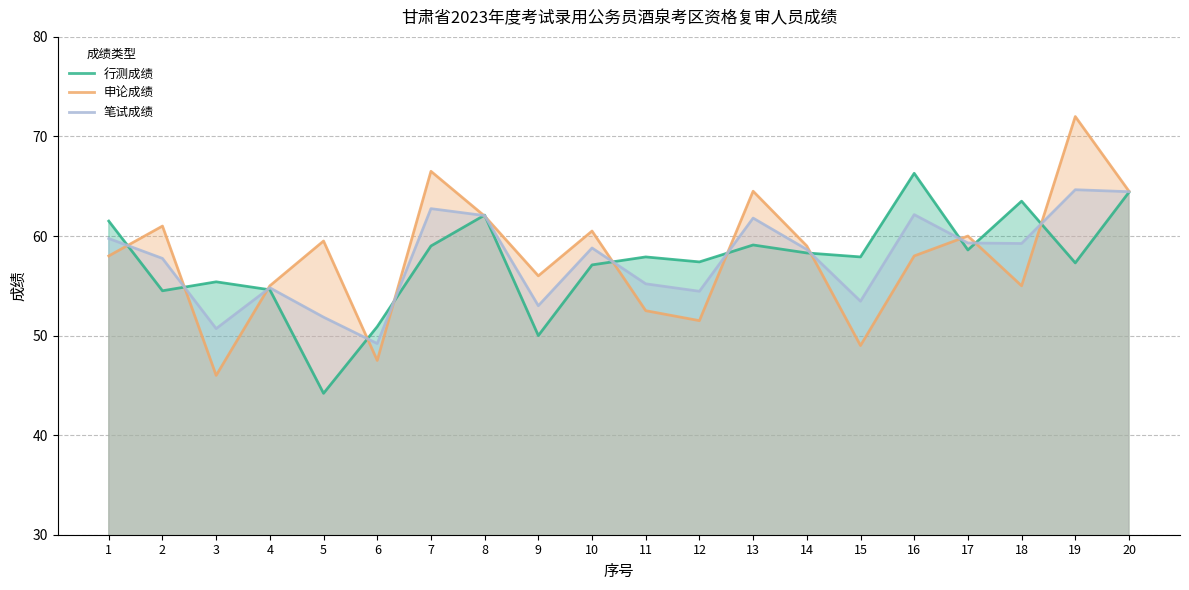

At which label does 笔试成绩 first exceed 58?

1